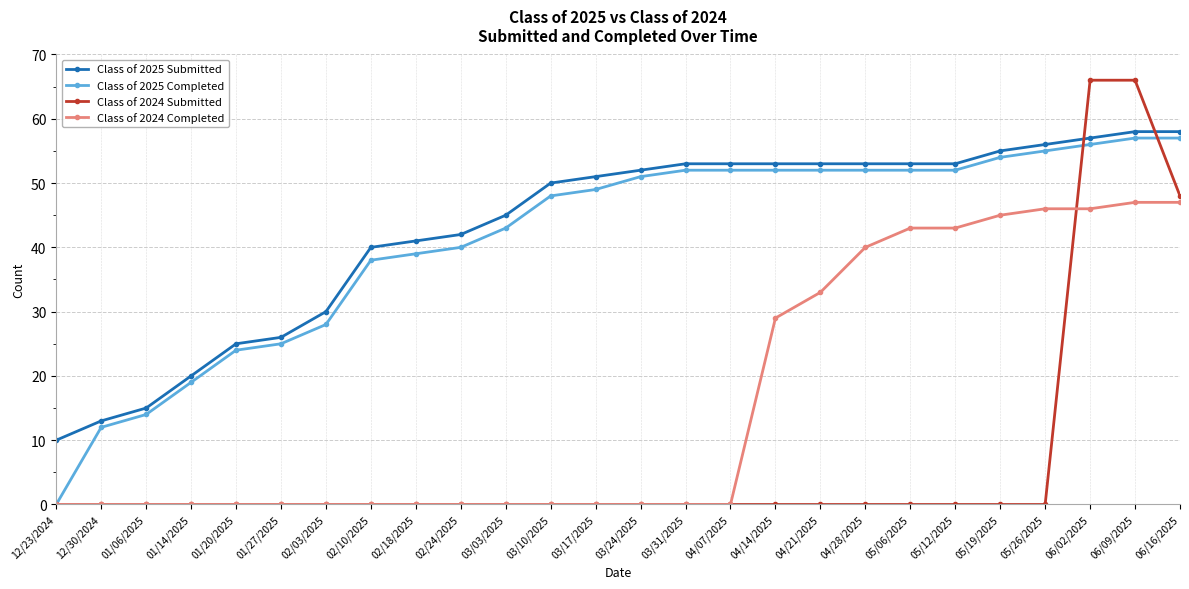

Does the chart have visible grid lines?

Yes